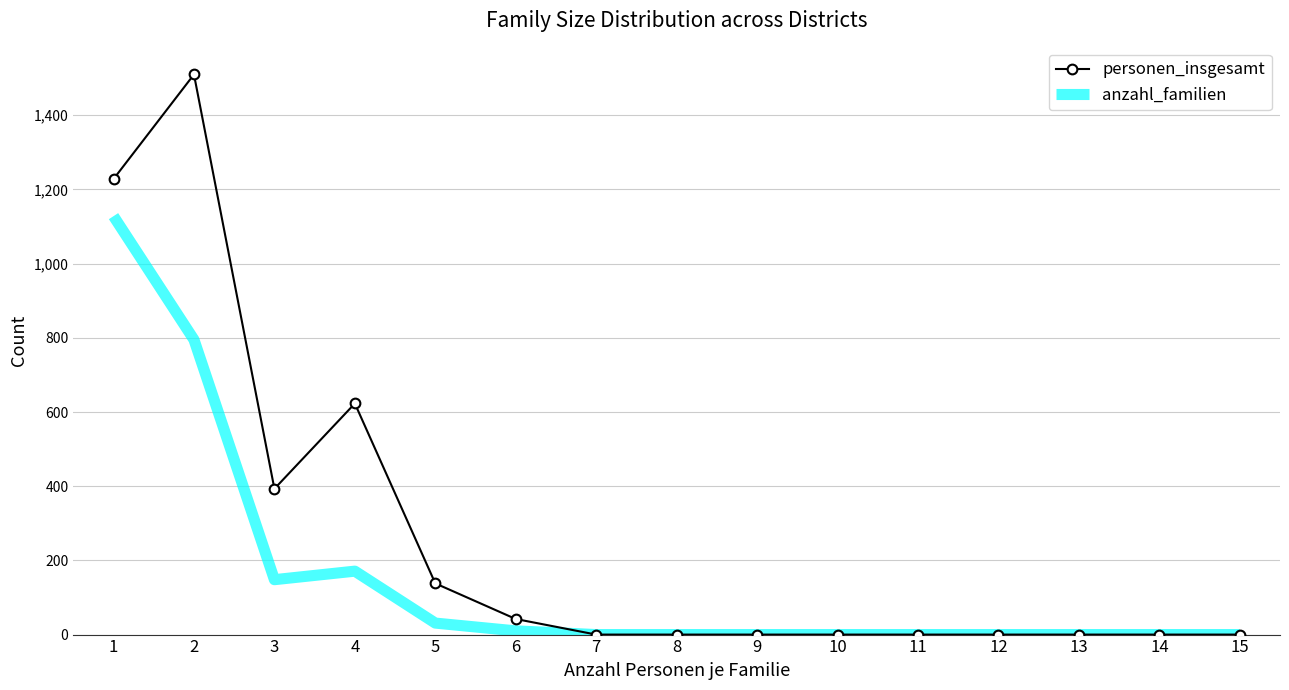

Rank the series by their average value, from lowest to highest.

anzahl_familien, personen_insgesamt